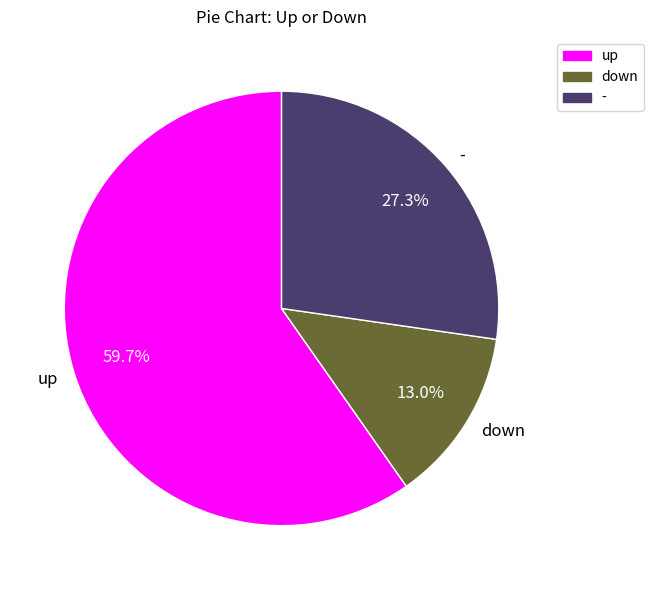

Combined, what portion of the pie is - and down?

40.3%